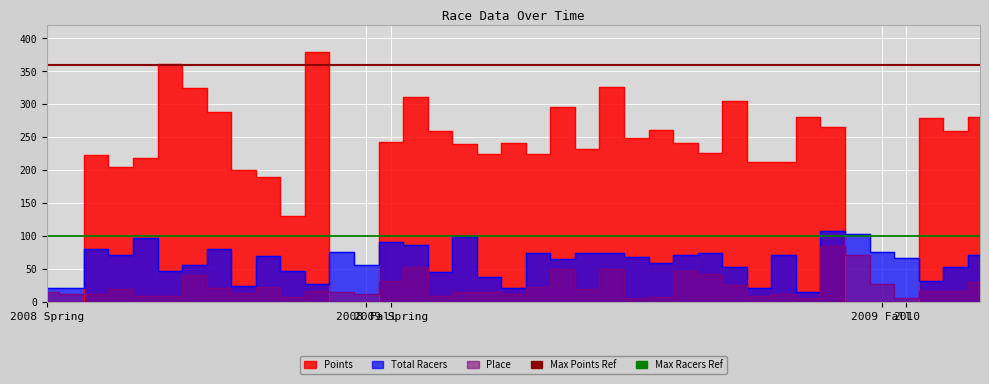

The value of Max Points Reference at 2008 Spring is 105. True or false?

False